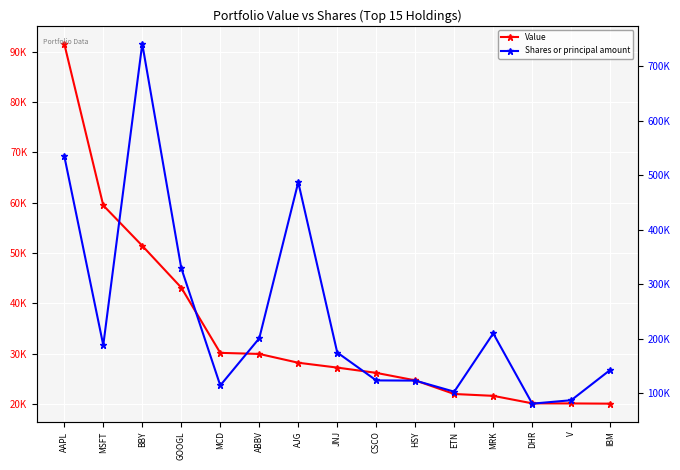

Reading left to right, list all the values displayed in this chart.

Value: AAPL=91603	MSFT=59475	BBY=51450	GOOGL=43130	MCD=30154	ABBV=29941	AJG=28191	JNJ=27226	CSCO=26175	HSY=24685	ETN=21977	MRK=21608	DHR=20118	V=20100	IBM=20055
Shares or principal amount: AAPL=535030	MSFT=188360	BBY=740608	GOOGL=329588	MCD=114463	ABBV=200863	AJG=486886	JNJ=174808	CSCO=123682	HSY=123374	ETN=103041	MRK=209888	DHR=81087	V=87386	IBM=142946